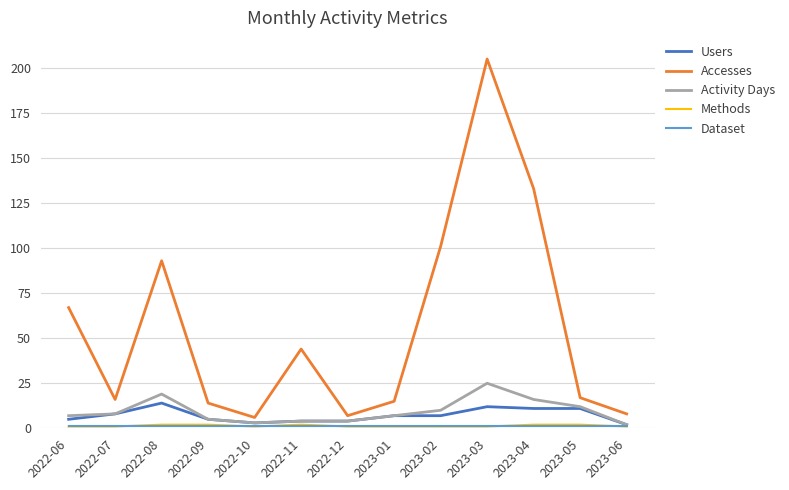

Which series has the largest range (max minus min)?

Accesses